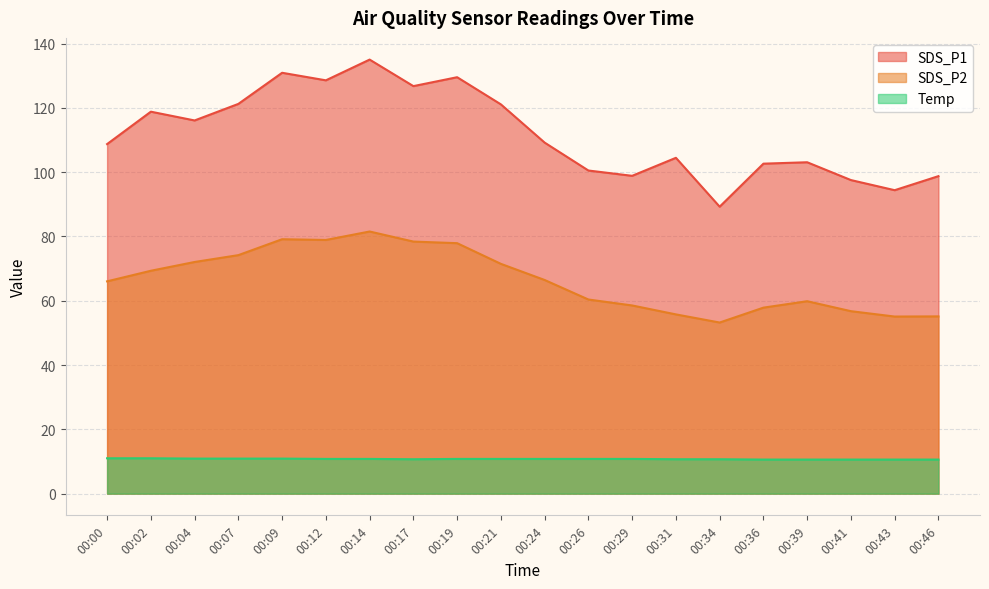

Does the chart have visible grid lines?

Yes